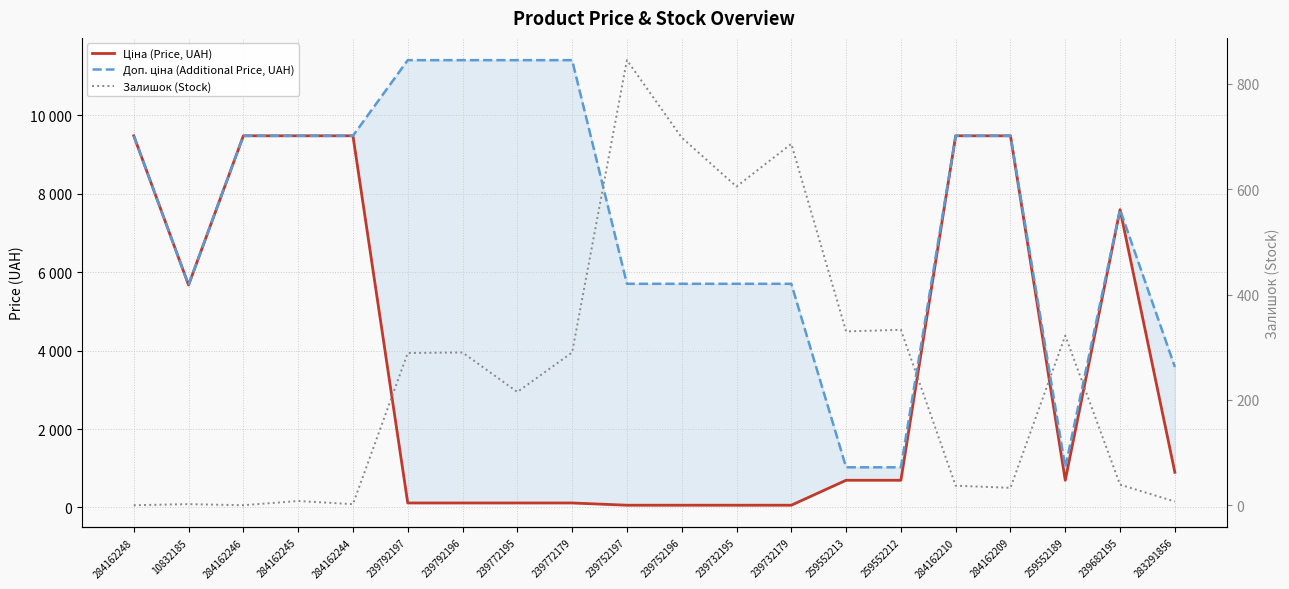

True or false: Доп. ціна (Additional Price, UAH) and Залишок (Stock) intersect in this chart.

False